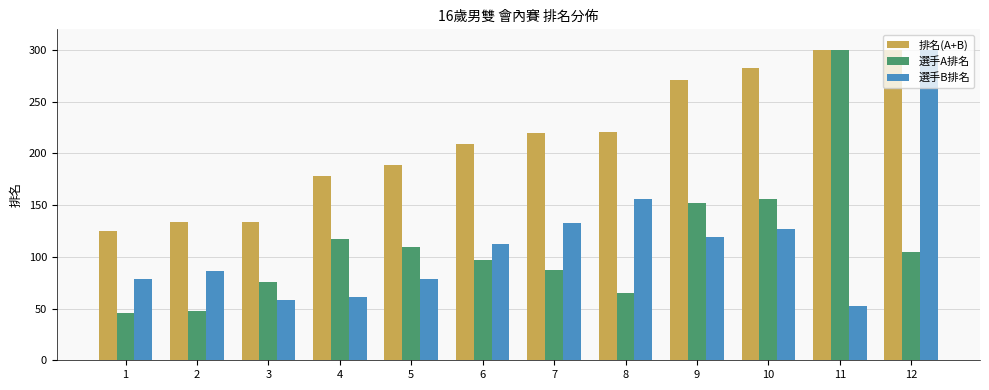

What is the spread (max minus min) of values at 10?

156